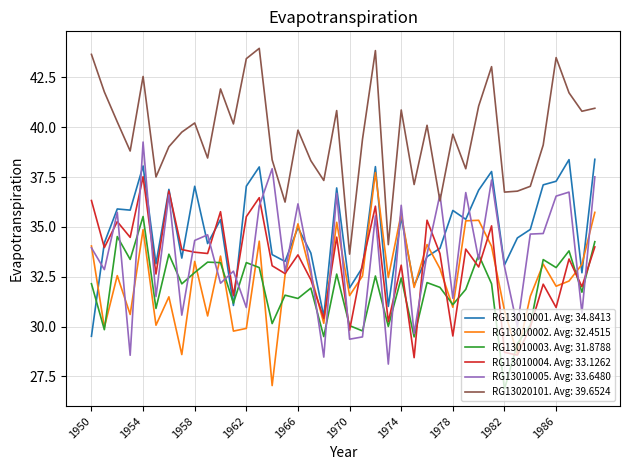

True or false: RG13020101. Avg: 39.6524 and RG13010002. Avg: 32.4515 intersect in this chart.

False